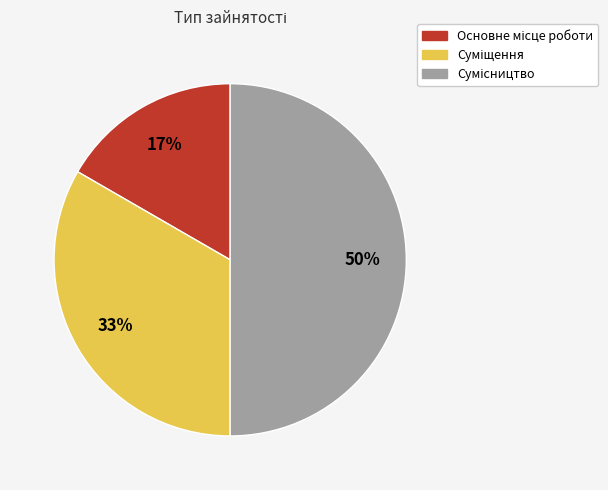

Count the number of slices in the pie.

3